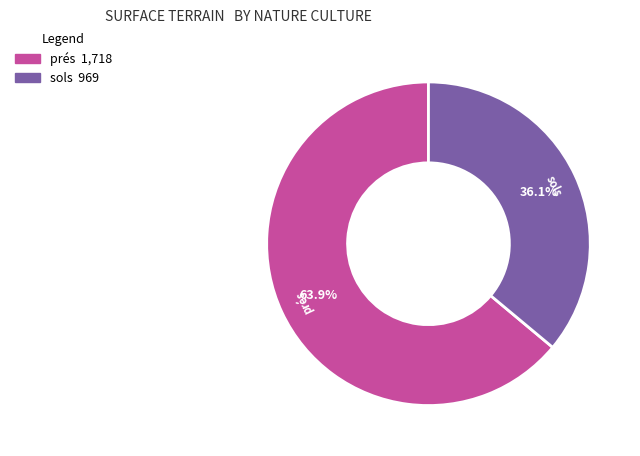

To the nearest percent, what is the combined percentage of sols and prés?

100%